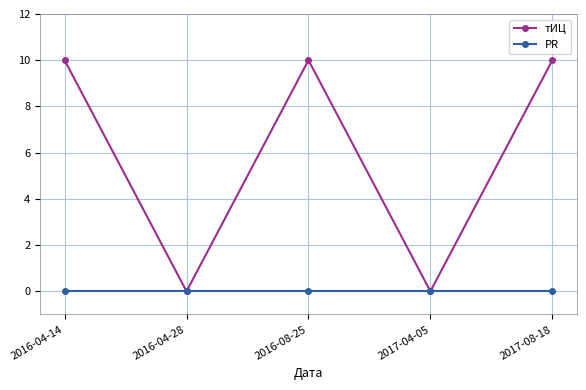

What is the maximum value shown in the chart?

10